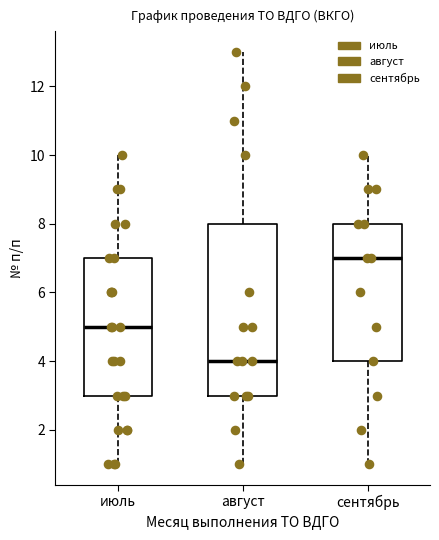

Reading left to right, transcribe this box plot: for each box, give where its median line is, the range the box spans, and where its two whiskers end, as read against the y-axis. The values are not printed on the chart, so give them approximately, as read against the axis.

июль: median 5, box 3 to 7, whiskers 1 to 10
август: median 4, box 3 to 8, whiskers 1 to 13
сентябрь: median 7, box 4 to 8, whiskers 1 to 10